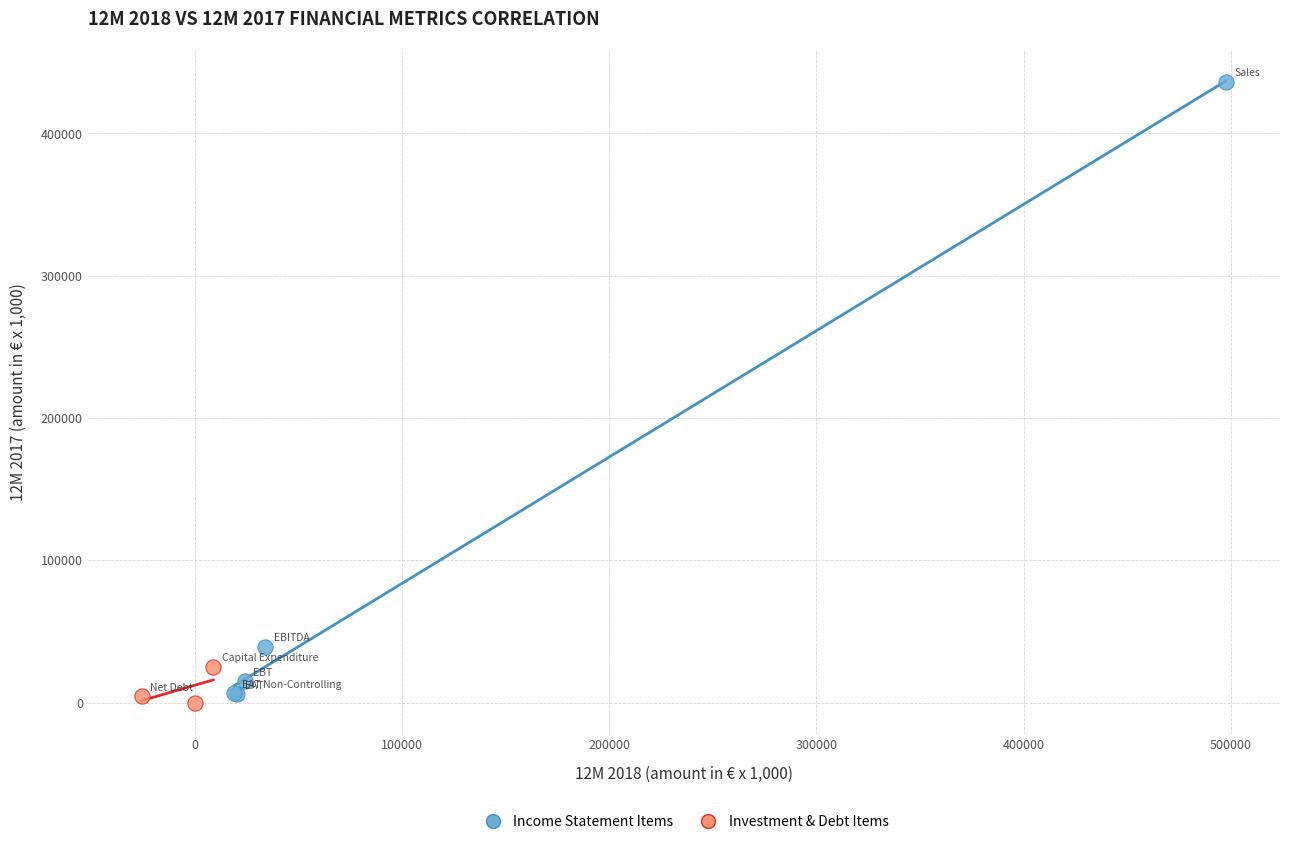

Which series reaches the maximum Y coordinate?

Income Statement Items